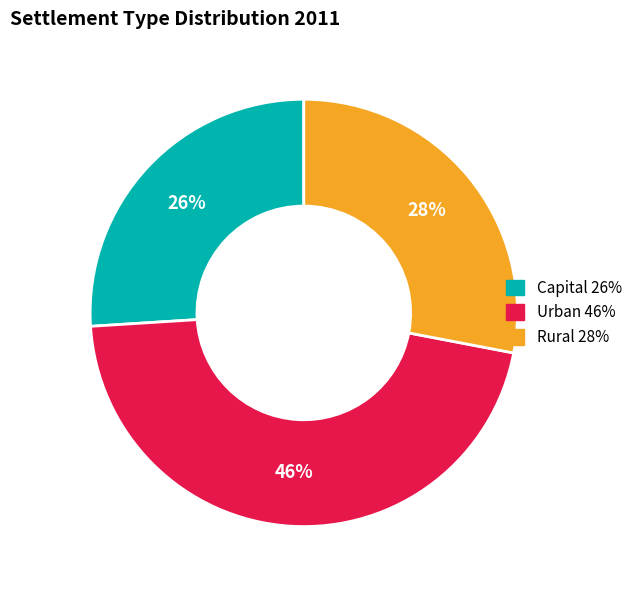

Is it true that Capital is 31% of the pie?

False